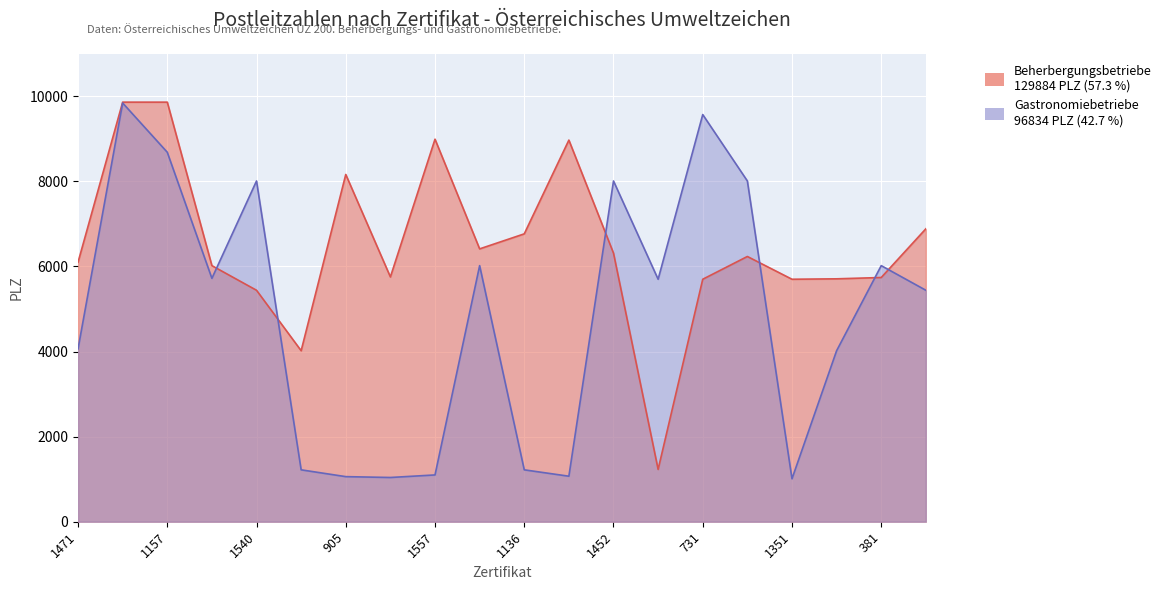

How many interior local valleys does the Beherbergungsbetriebe series have?

5